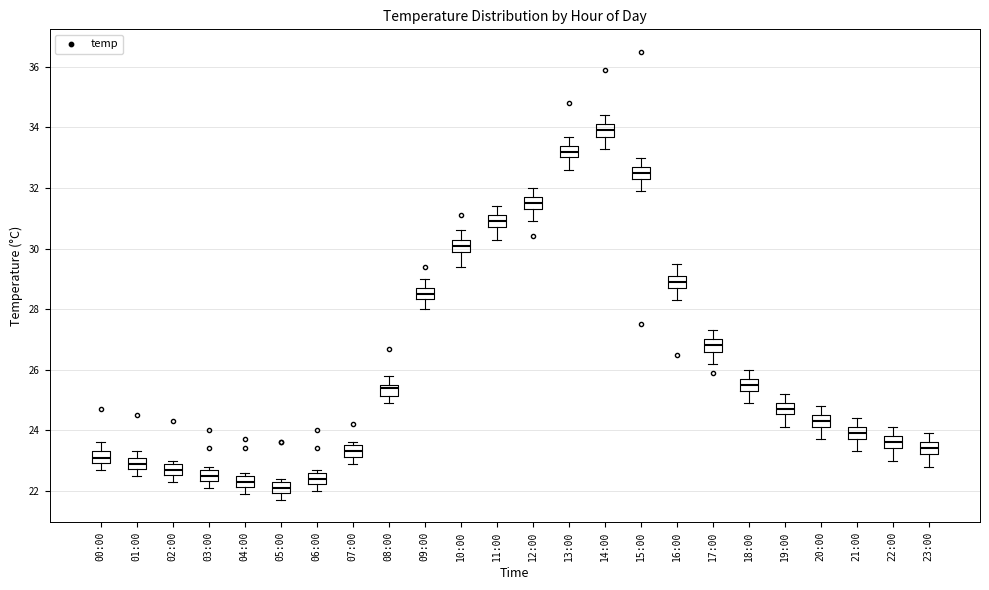

Reading left to right, read every box against the y-axis: the position of its median line, the range the box covers, and the ends of its whiskers. The values are not printed on the chart, so give them approximately, as read against the axis.

00:00: median 23.2, box 23.0 to 23.4, whiskers 22.8 to 23.6
01:00: median 23.0, box 22.8 to 23.2, whiskers 22.6 to 23.4
02:00: median 22.8 (inside the box), box 22.6 to 22.8, whiskers 22.4 to 23.0
03:00: median 22.6 (inside the box), box 22.4 to 22.6, whiskers 22.2 to 22.8
04:00: median 22.4 (inside the box), box 22.2 to 22.4, whiskers 22.0 to 22.6
05:00: median 22.2, box 22.0 to 22.4, whiskers 21.8 to 22.4 (just above the box's upper edge)
06:00: median 22.4, box 22.2 to 22.6, whiskers 22.0 to 22.8
07:00: median 23.4, box 23.2 to 23.6, whiskers 23.0 to 23.6 (just above the box's upper edge)
08:00: median 25.4, box 25.2 to 25.6, whiskers 25.0 to 25.8
09:00: median 28.6, box 28.4 to 28.8, whiskers 28.0 to 29.0
10:00: median 30.2, box 30.0 to 30.4, whiskers 29.4 to 30.6
11:00: median 31.0, box 30.8 to 31.2, whiskers 30.4 to 31.4
12:00: median 31.6, box 31.4 to 31.8, whiskers 31.0 to 32.0
13:00: median 33.2, box 33.0 to 33.4, whiskers 32.6 to 33.8
14:00: median 34.0, box 33.8 to 34.2, whiskers 33.4 to 34.4
15:00: median 32.6, box 32.4 to 32.8, whiskers 32.0 to 33.0
16:00: median 29.0, box 28.8 to 29.2, whiskers 28.4 to 29.6
17:00: median 26.8, box 26.6 to 27.0, whiskers 26.2 to 27.4
18:00: median 25.6, box 25.4 to 25.8, whiskers 25.0 to 26.0
19:00: median 24.8, box 24.6 to 25.0, whiskers 24.2 to 25.2
20:00: median 24.4, box 24.2 to 24.6, whiskers 23.8 to 24.8
21:00: median 24.0, box 23.8 to 24.2, whiskers 23.4 to 24.4
22:00: median 23.6, box 23.4 to 23.8, whiskers 23.0 to 24.2
23:00: median 23.4, box 23.2 to 23.6, whiskers 22.8 to 24.0